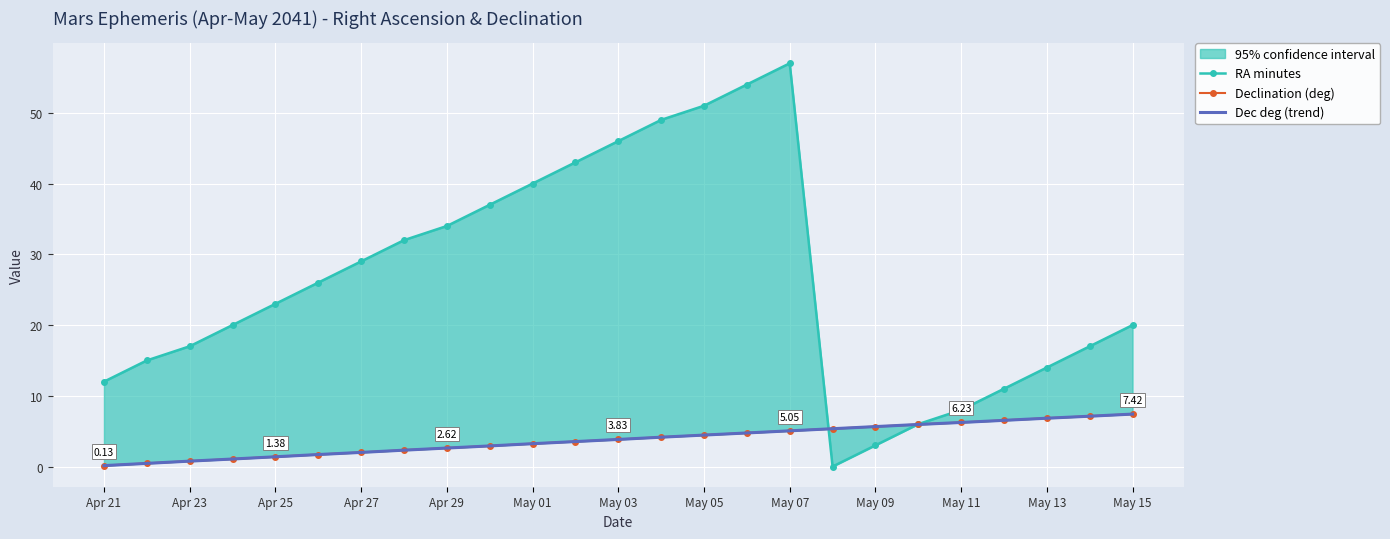

What is the difference between the maximum and minimum values in the RA minutes series?

57.0